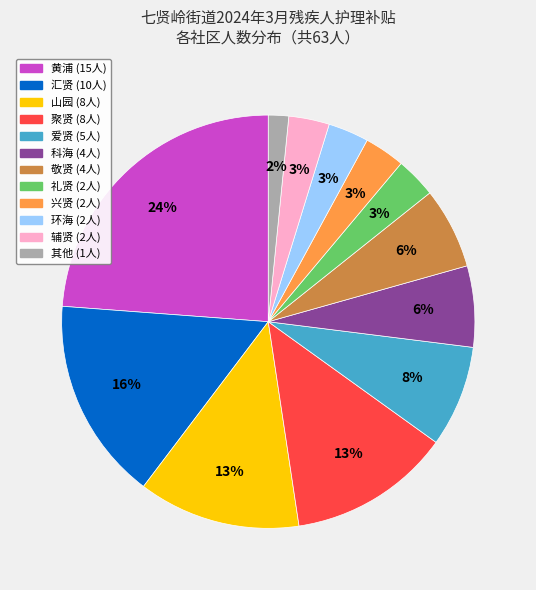

Does any single category account for the majority?

No